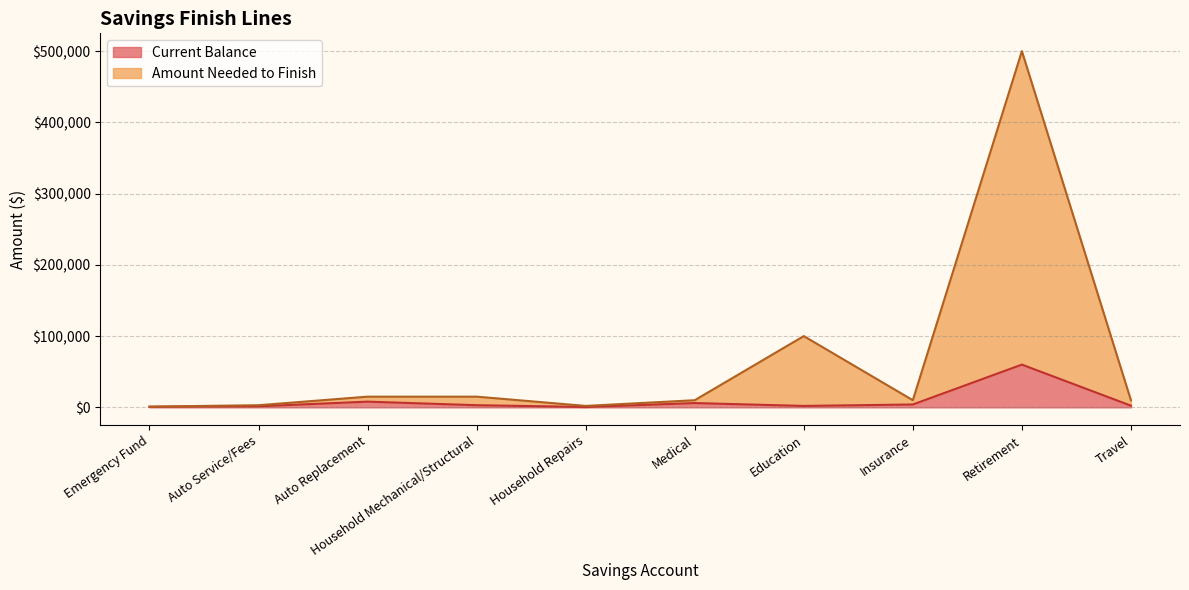

Reading right to left, extract all data points from this chart.

Current Balance: Travel=2350	Retirement=60000	Insurance=4000	Education=2000	Medical=6000	Household Repairs=500	Household Mechanical/Structural=3000	Auto Replacement=8000	Auto Service/Fees=1500	Emergency Fund=800
Amount Needed to Finish: Travel=10000	Retirement=500000	Insurance=10000	Education=100000	Medical=10000	Household Repairs=2000	Household Mechanical/Structural=15000	Auto Replacement=15000	Auto Service/Fees=3000	Emergency Fund=1000